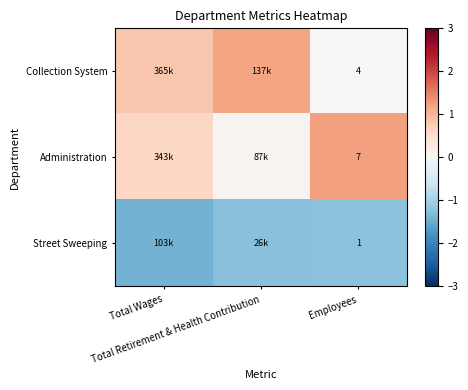

What is the difference between the highest and lowest values at Employees?

6.0